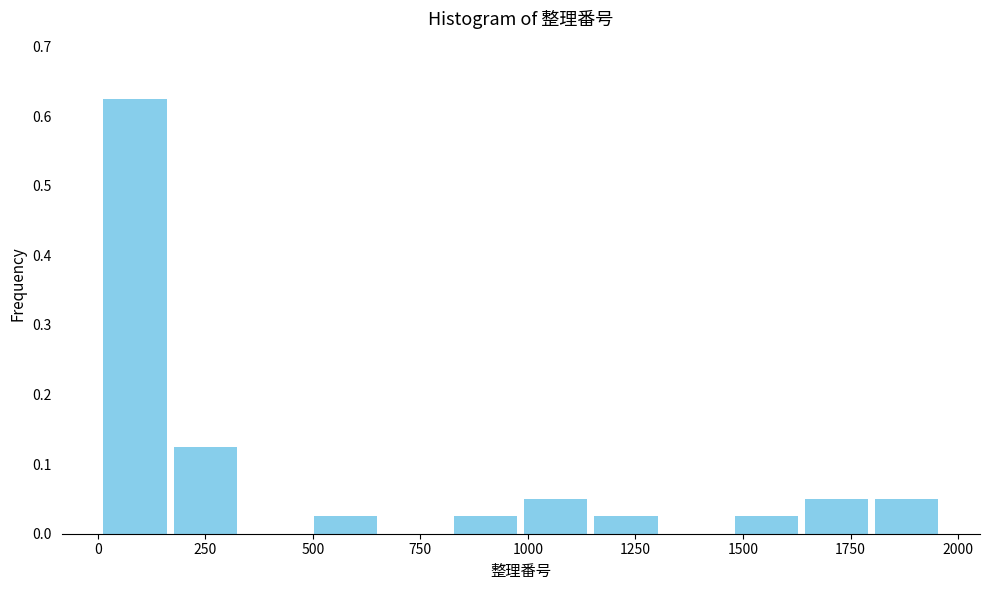

Read against the x-axis, roughly where is the centre of the tallest bar?

100